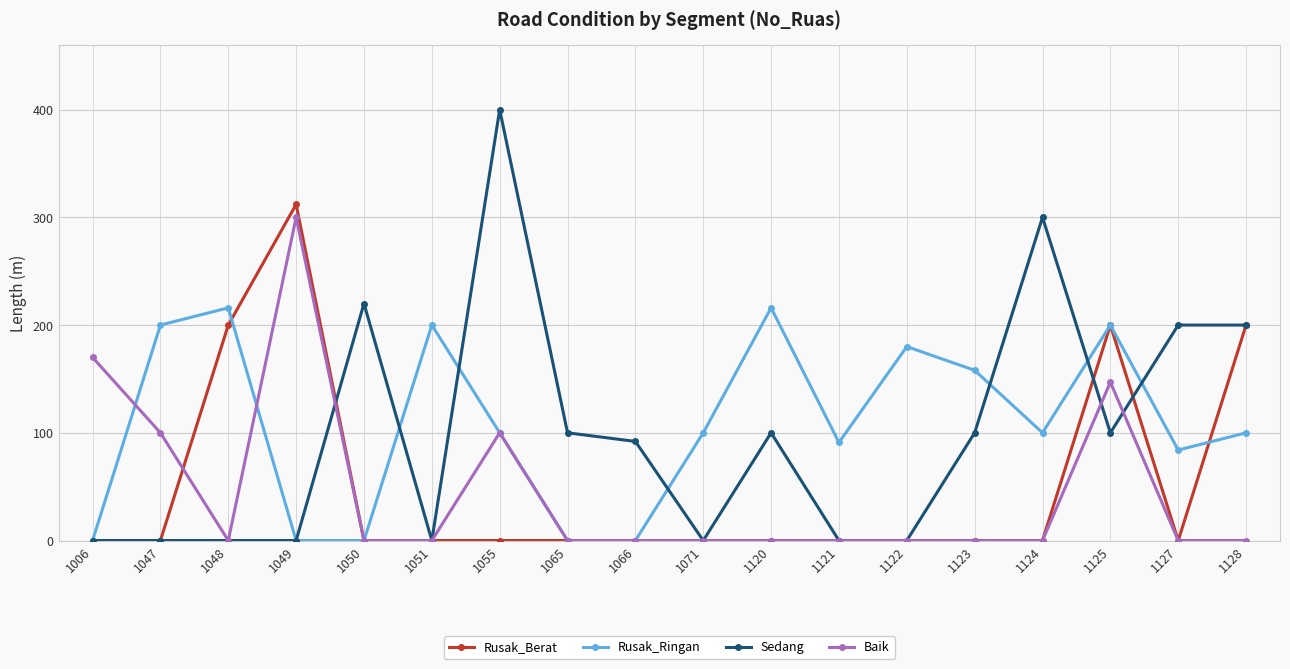

What is the total value across all series at 1049?

612